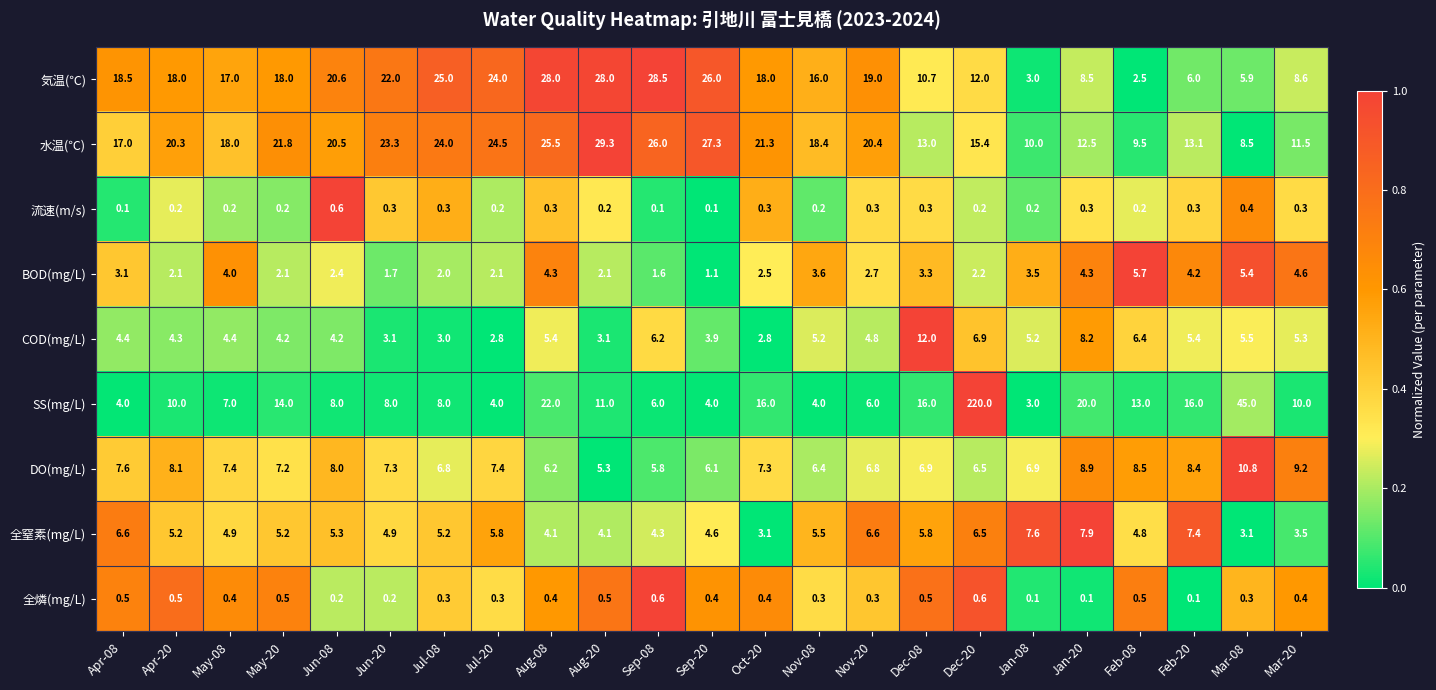

What is the difference between the second highest and second lowest values in the 全窒素(mg/L) series?

4.5